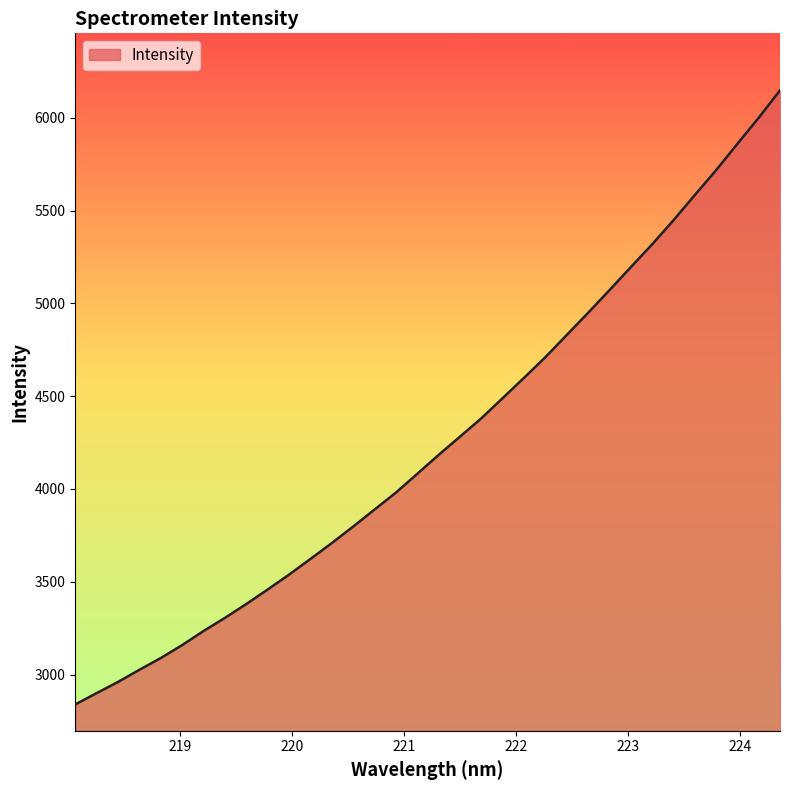

What is the minimum value shown in the chart?

2838.8